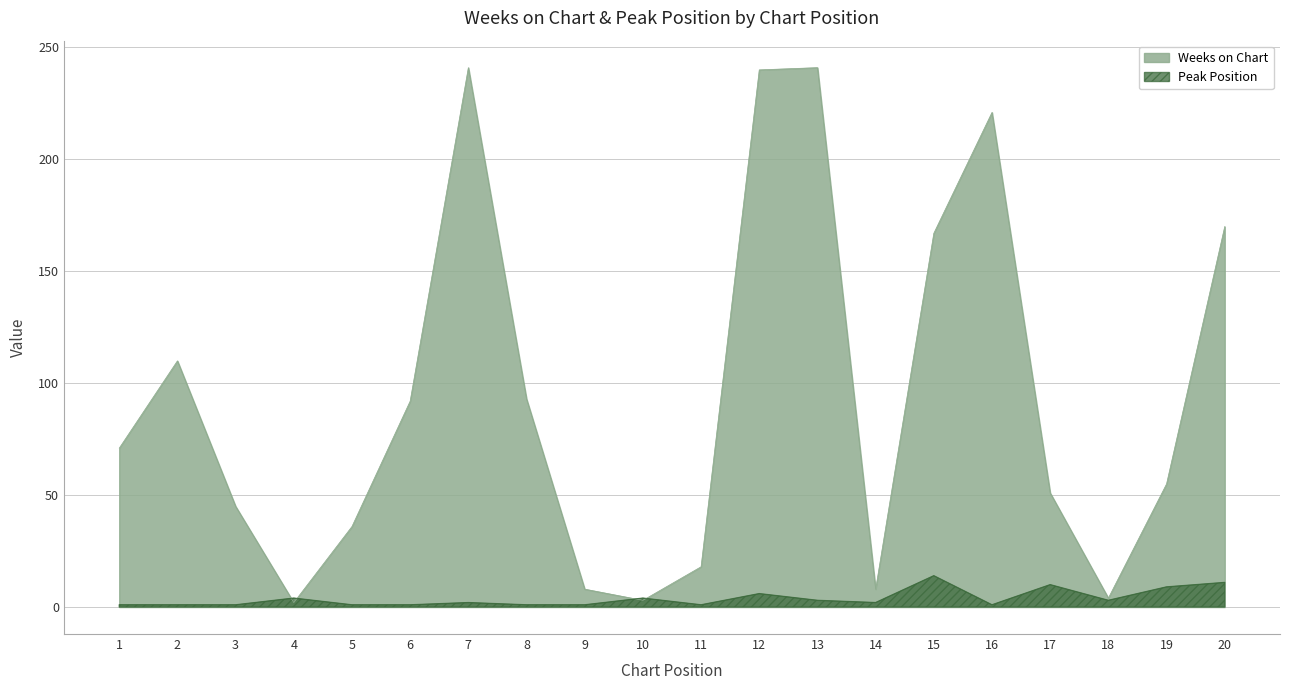

What is the difference between the Weeks on Chart values at 12 and 8?

147